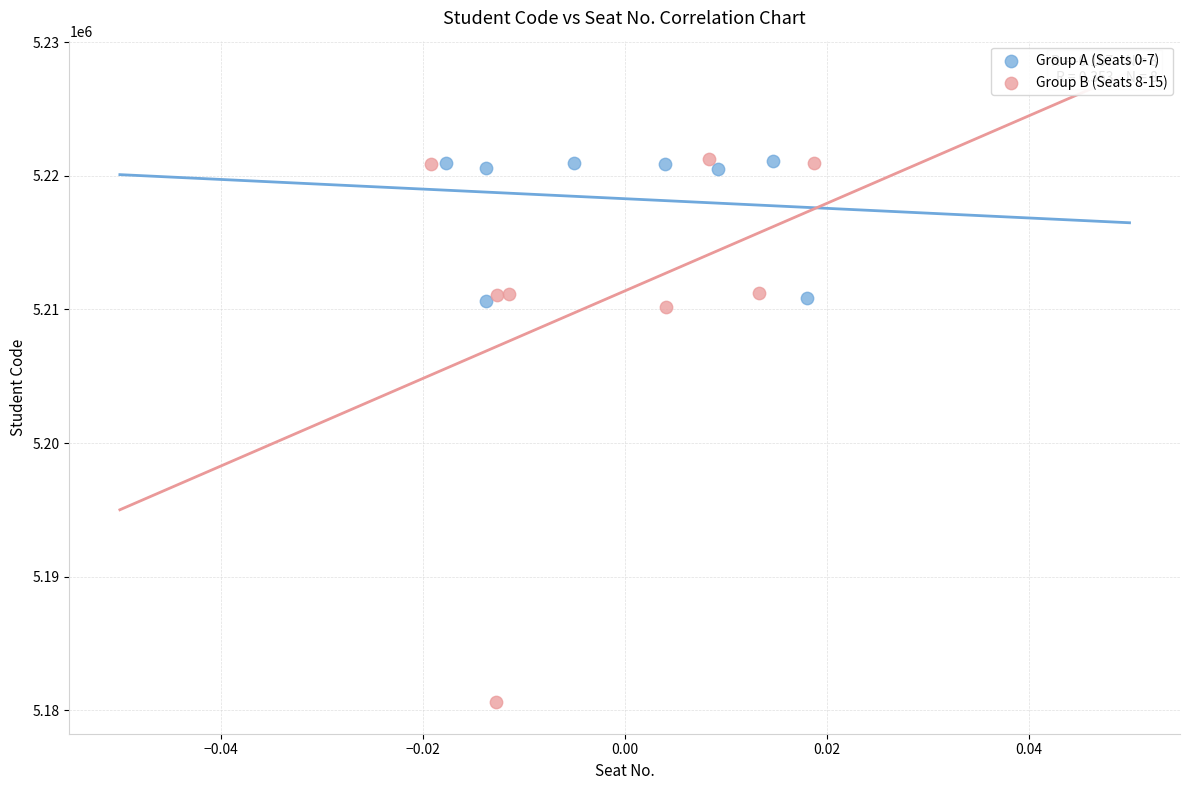

What are all the series names shown in the legend?

Group A (Seats 0-7), Group B (Seats 8-15)